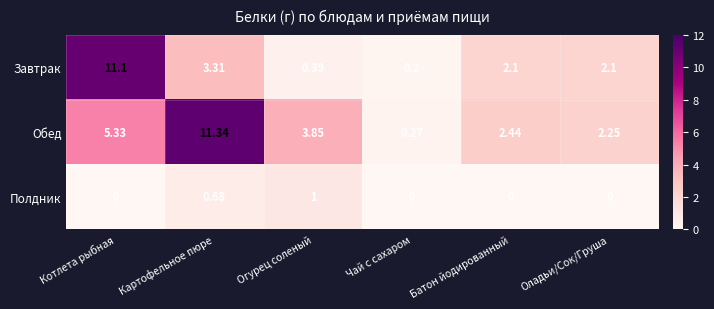

Which series has the widest spread of values?

Обед